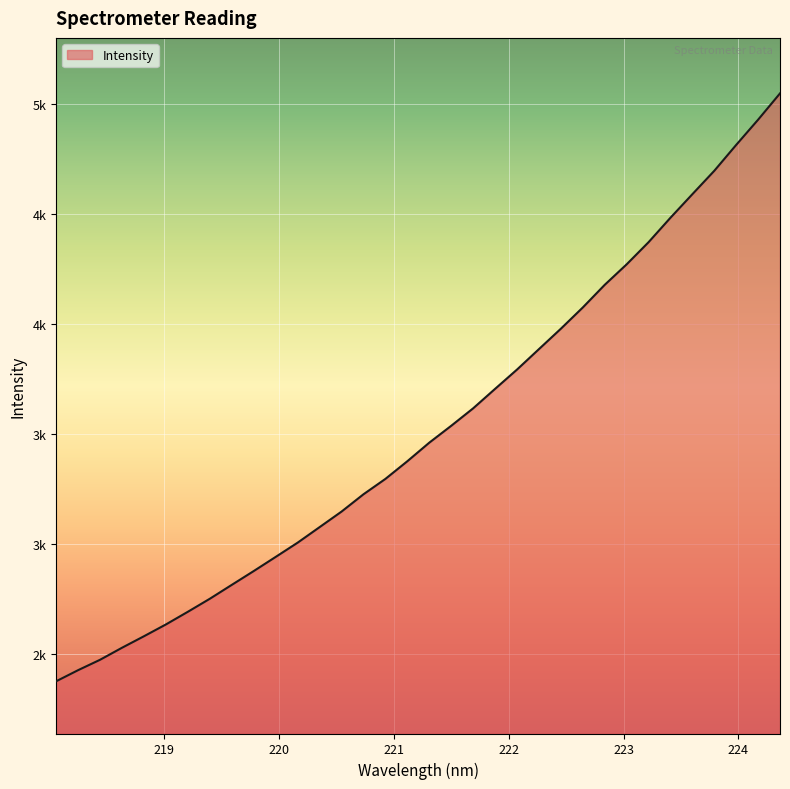

Does the chart have visible grid lines?

Yes